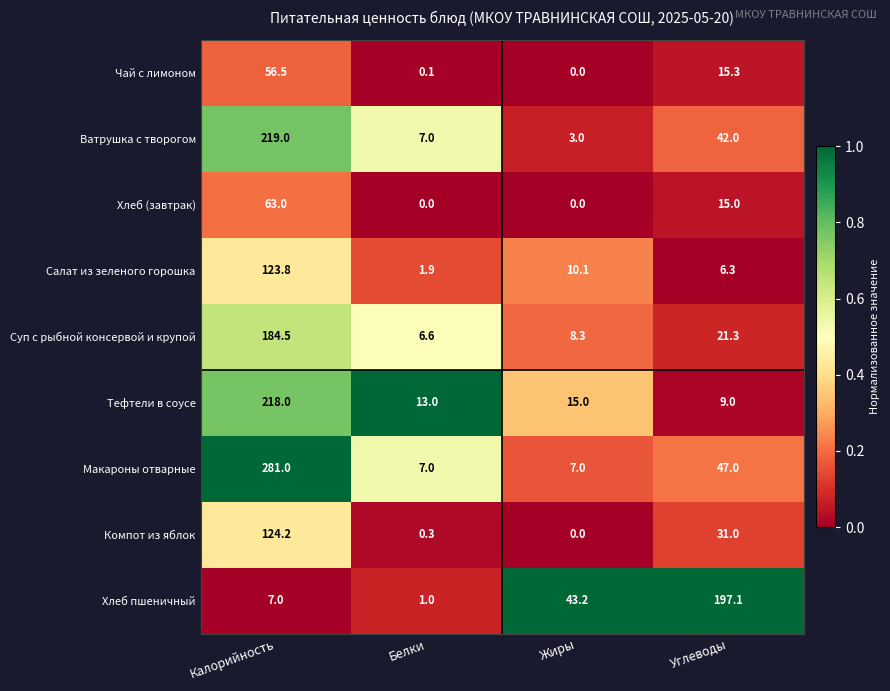

What is the sum of all Макароны отварные values?

342.0